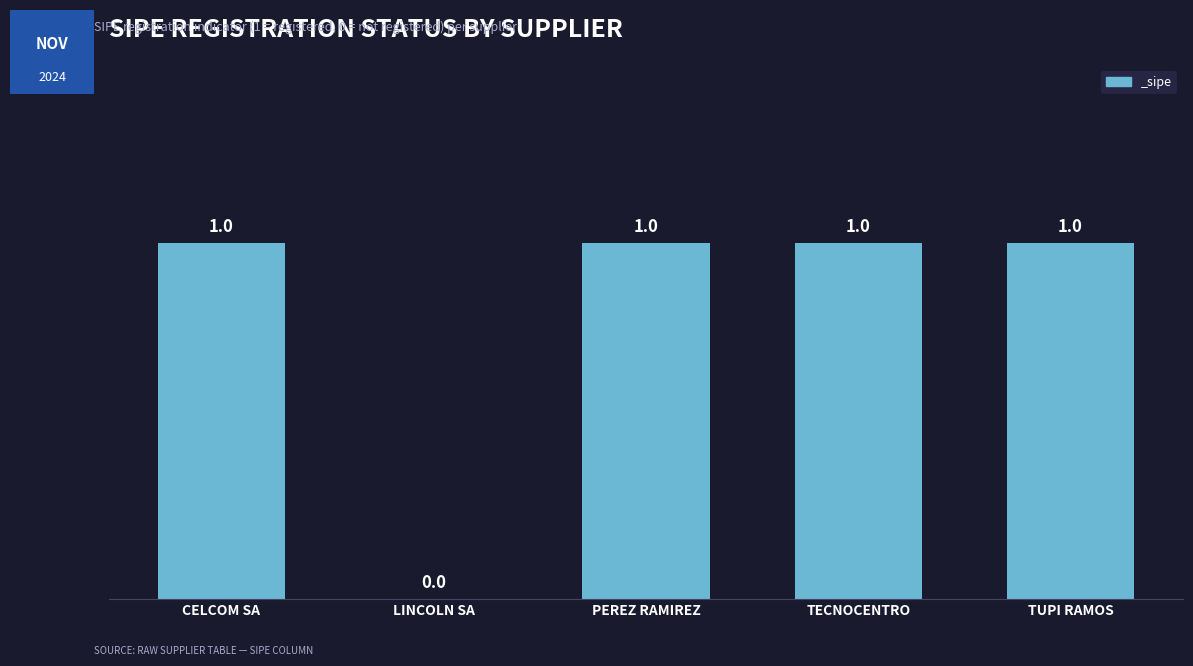

Count the values in the range 1 to 2.

4